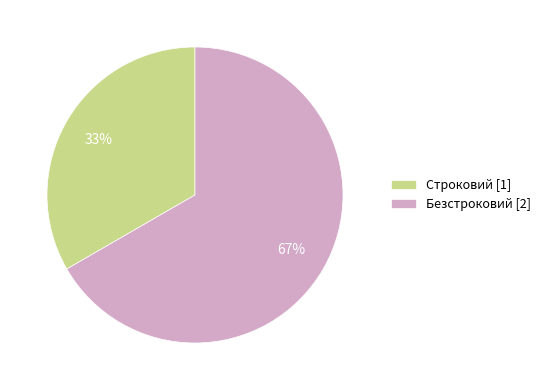

What is the smallest slice in the pie chart?

Строковий